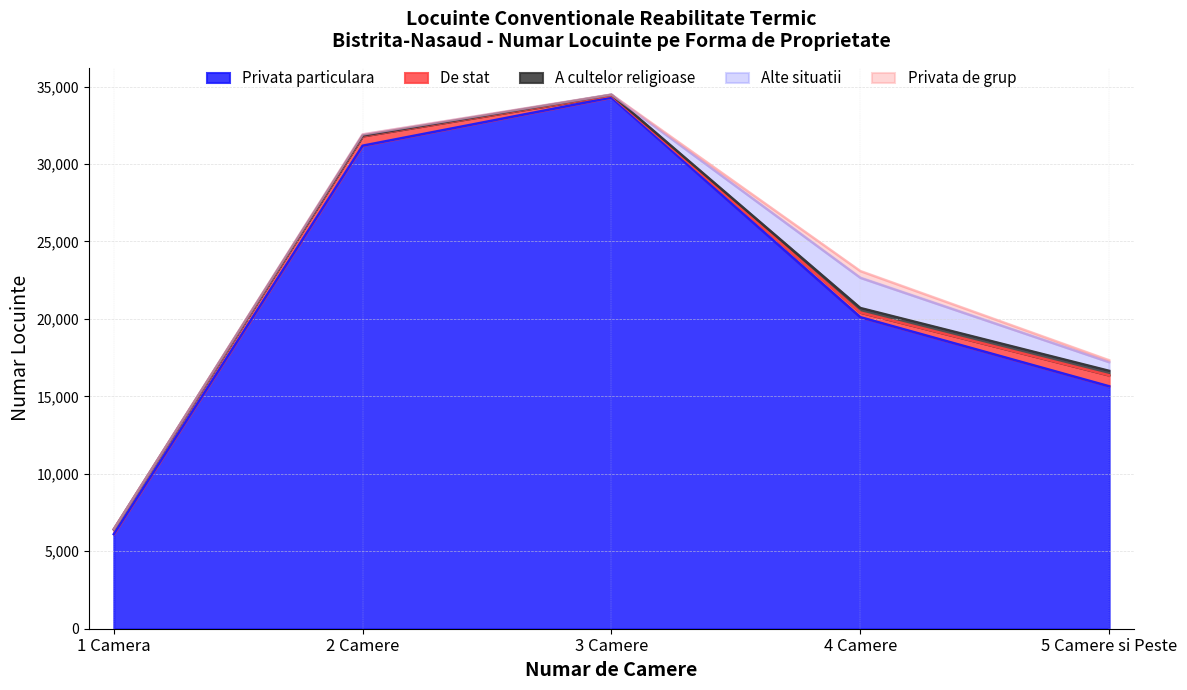

How many values in the Privata particulara series are below 20112?

2